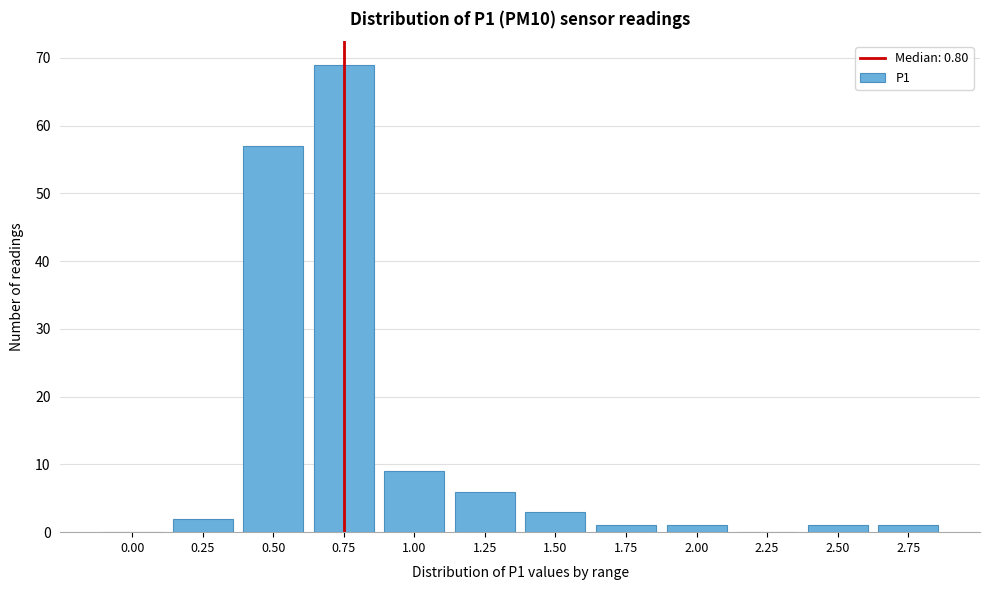

Reading left to right, extract all data points from this chart.

0.00=0	0.25=2	0.50=57	0.75=69	1.00=9	1.25=6	1.50=3	1.75=1	2.00=1	2.25=0	2.50=1	2.75=1